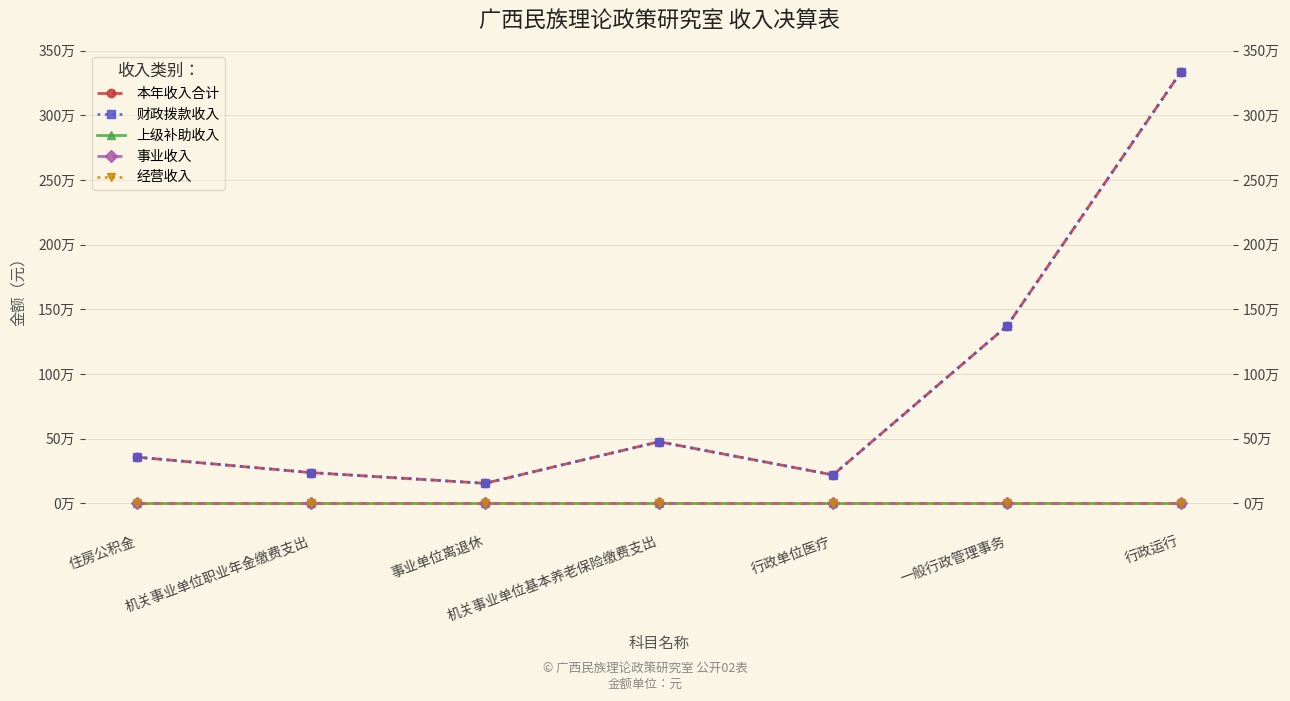

Which category has the lowest value in the 经营收入 series?

住房公积金